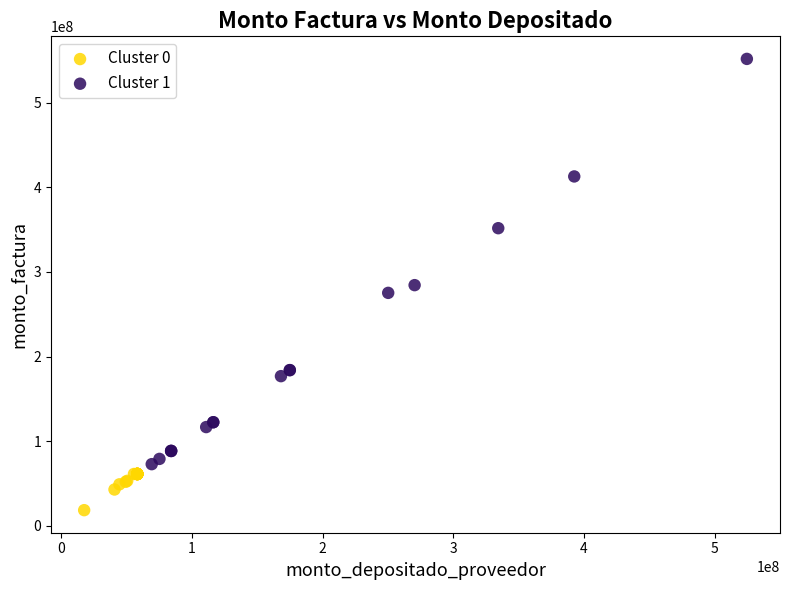

Which series contains the lowest Y value?

Cluster 0